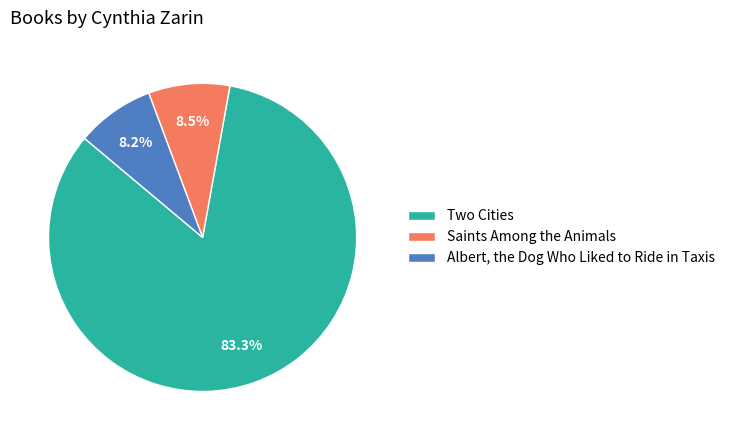

To the nearest percent, what is the difference between the Albert, the Dog Who Liked to Ride in Taxis and Two Cities slice percentages?

75%